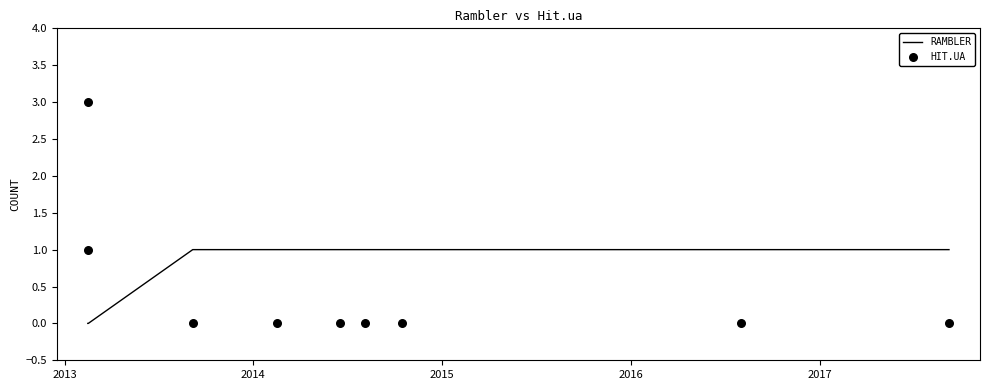

What are all the series names shown in the legend?

Rambler, Hit.ua